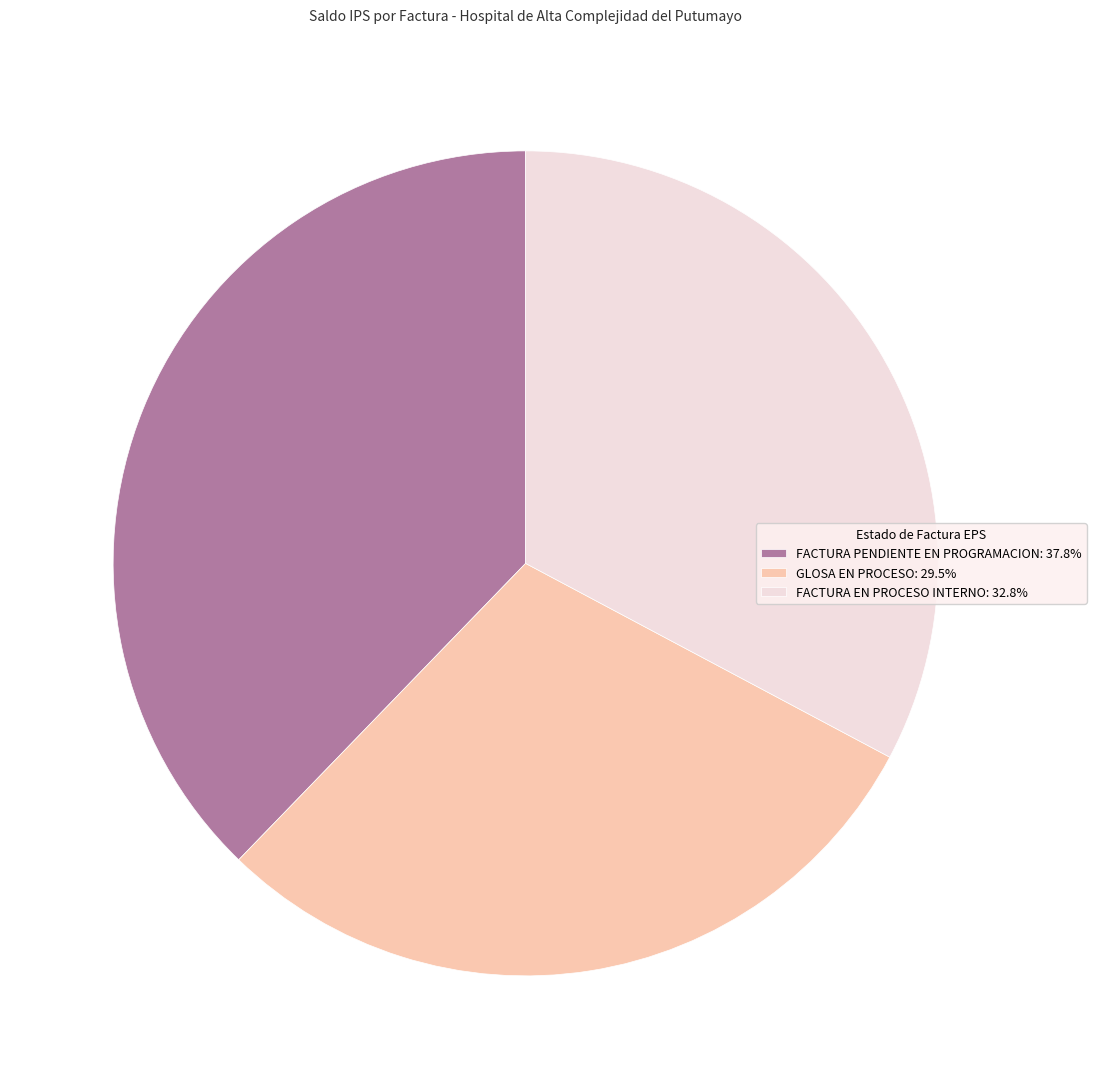

Count the number of slices in the pie.

3